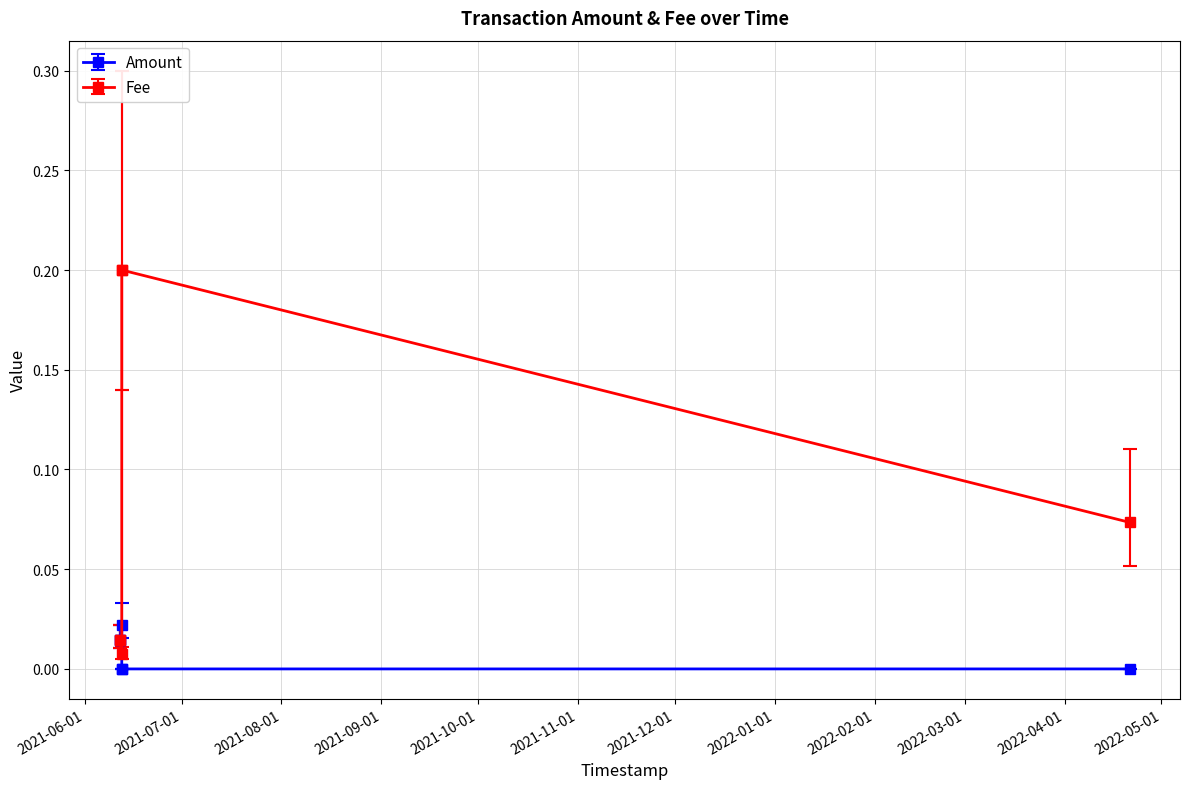

Rank the series by their maximum value, from lowest to highest.

Amount, Fee